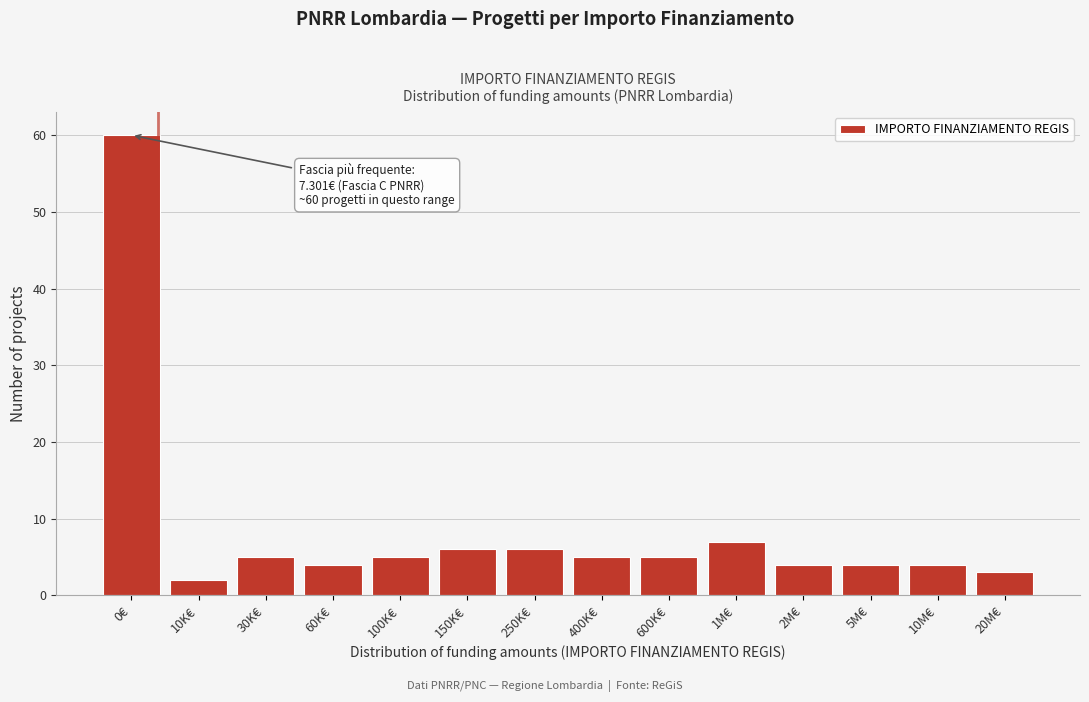

Reading left to right, transcribe all the data shown in this chart.

60	2	5	4	5	6	6	5	5	7	4	4	4	3